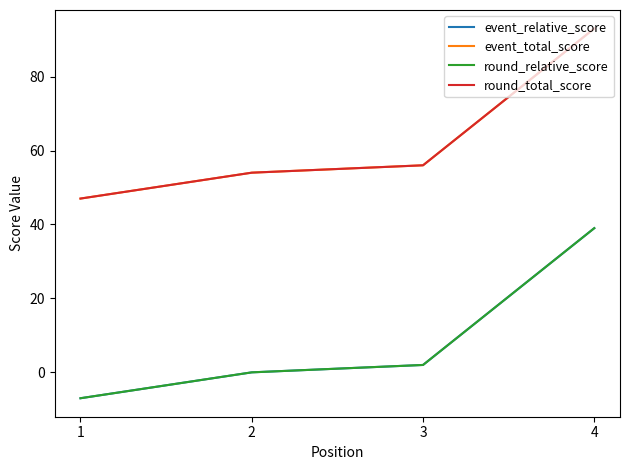

Does the chart display data point markers on the line(s)?

No